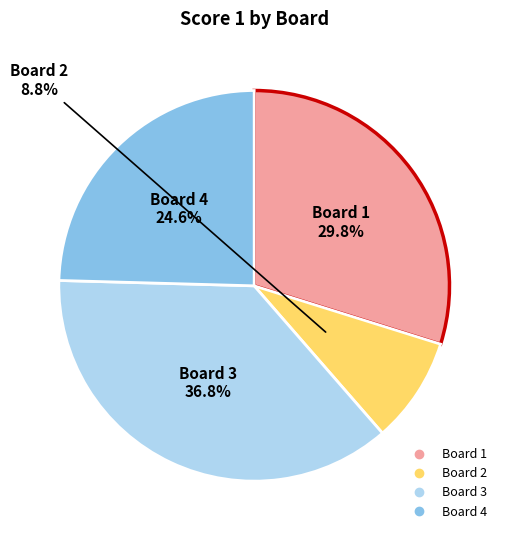

Is there any slice that represents more than half of the pie?

No